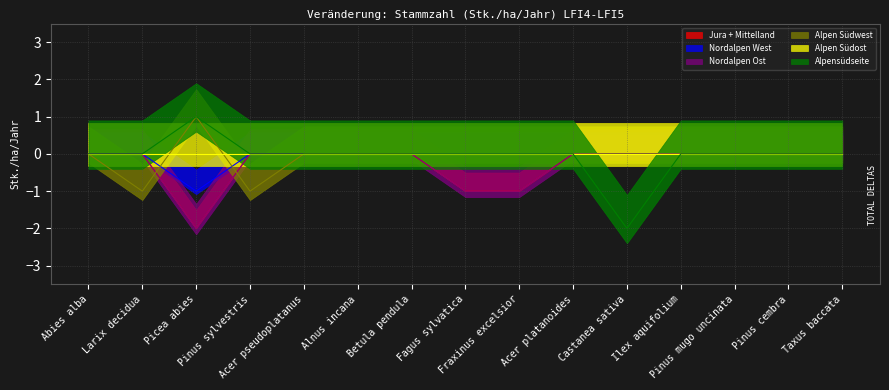

How many values in the Alpen Südwest series exceed 0?

1